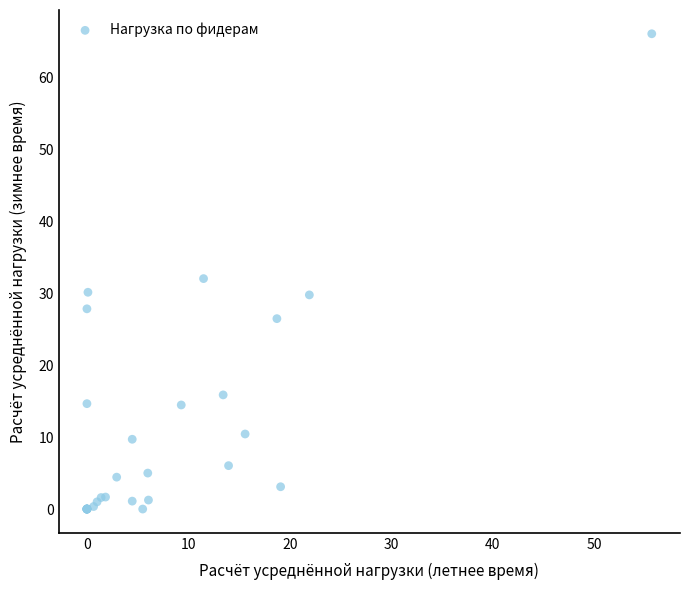

What Y value in the scatter plot is closest to 33?

32.0